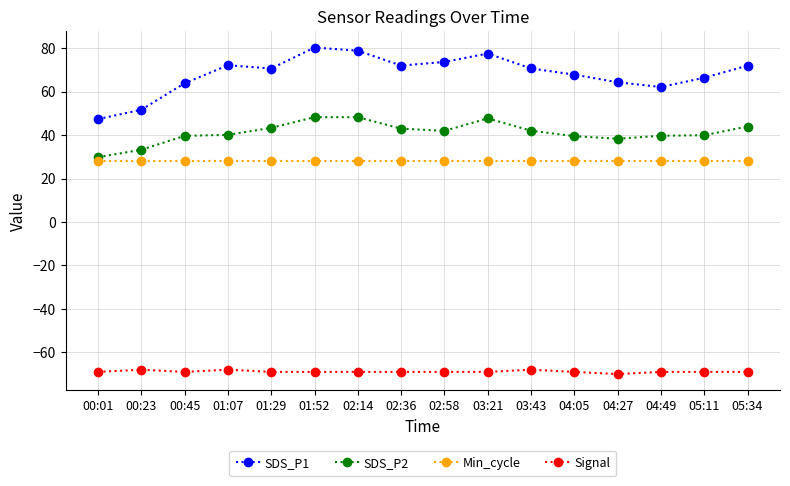

At how many categories does at least one series exceed 3?

16